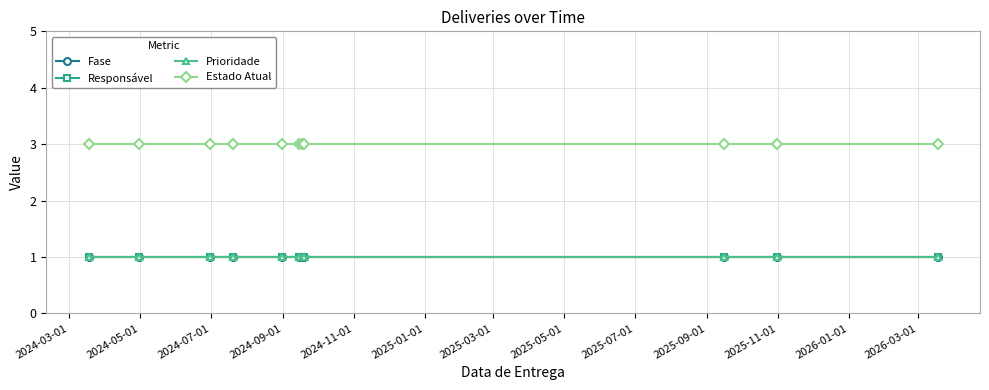

Is this an area chart (filled region under the line)?

No